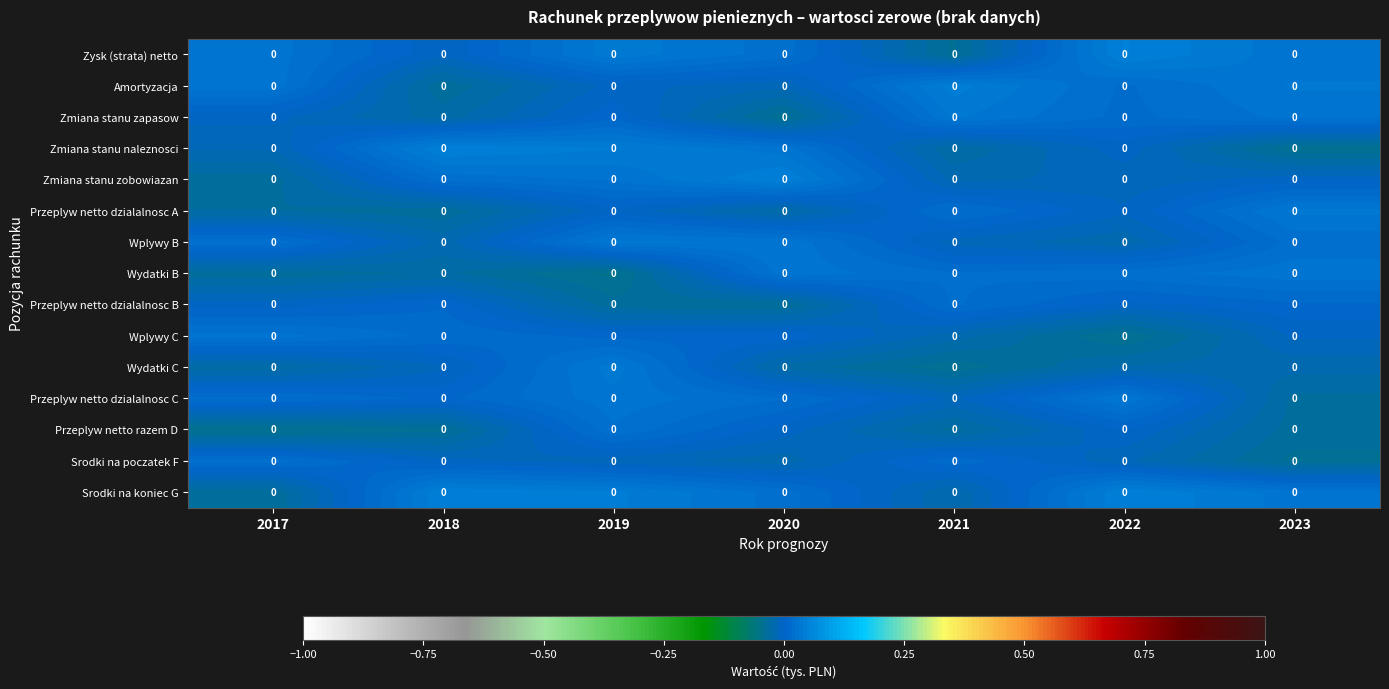

Which category has the highest value across all series?

2022